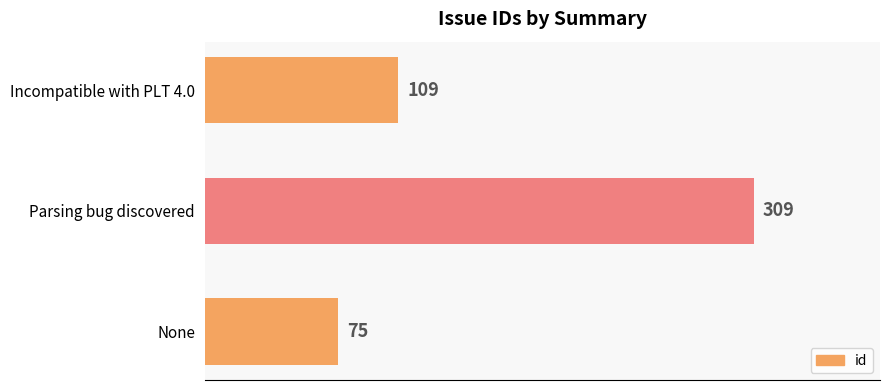

Reading bottom to top, transcribe all the data shown in this chart.

None=75	Parsing bug discovered=309	Incompatible with PLT 4.0=109